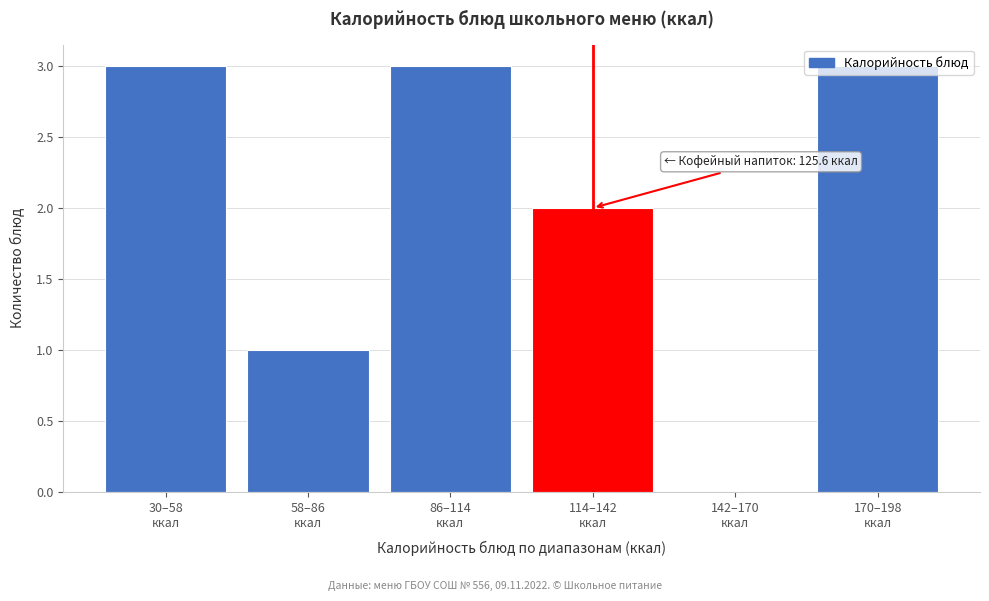

What is the greatest value displayed?

3